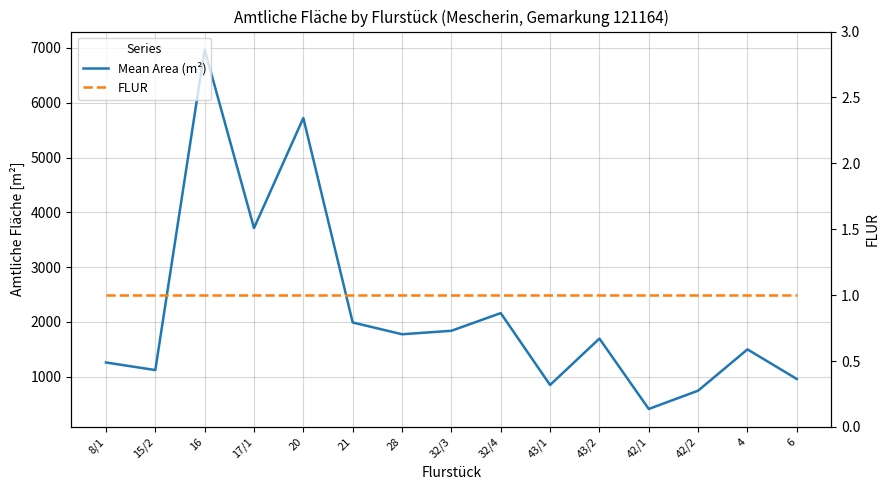

How many categories are shown in the chart?

15